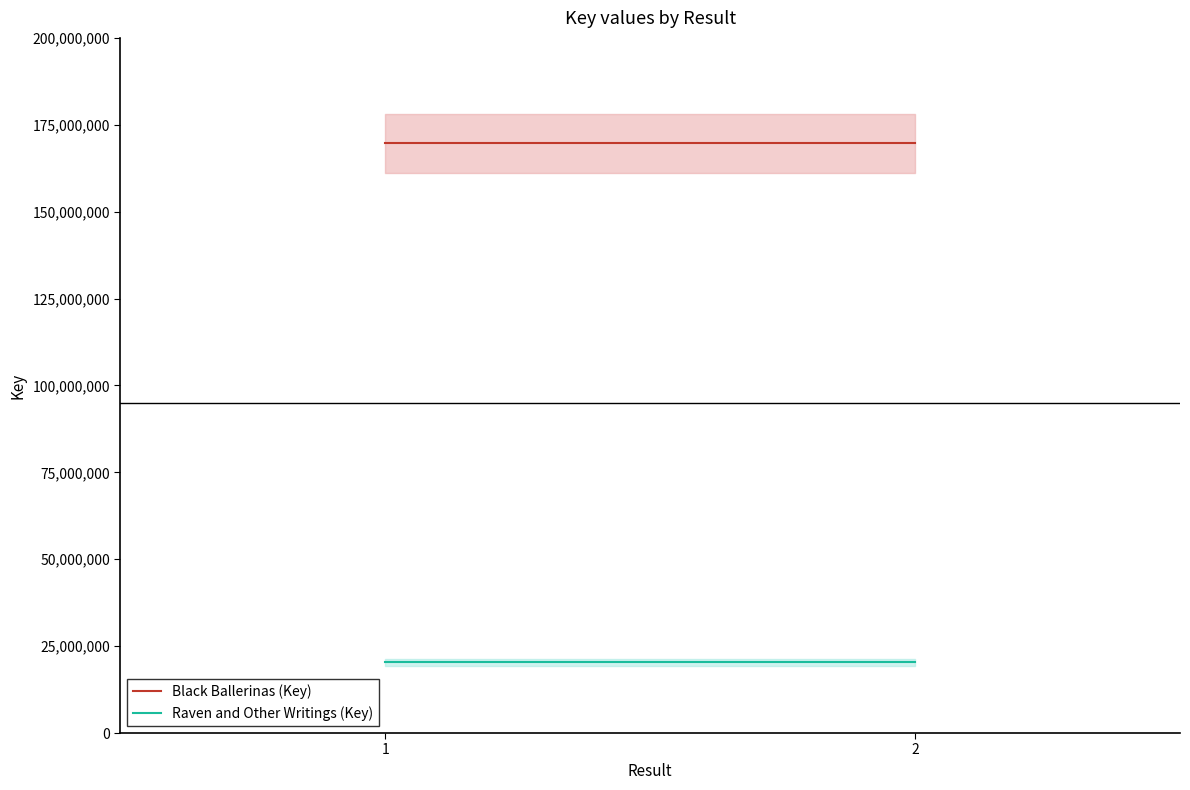

What is the sum of the Black Ballerinas (Key) values at 2 and 1?

339418950